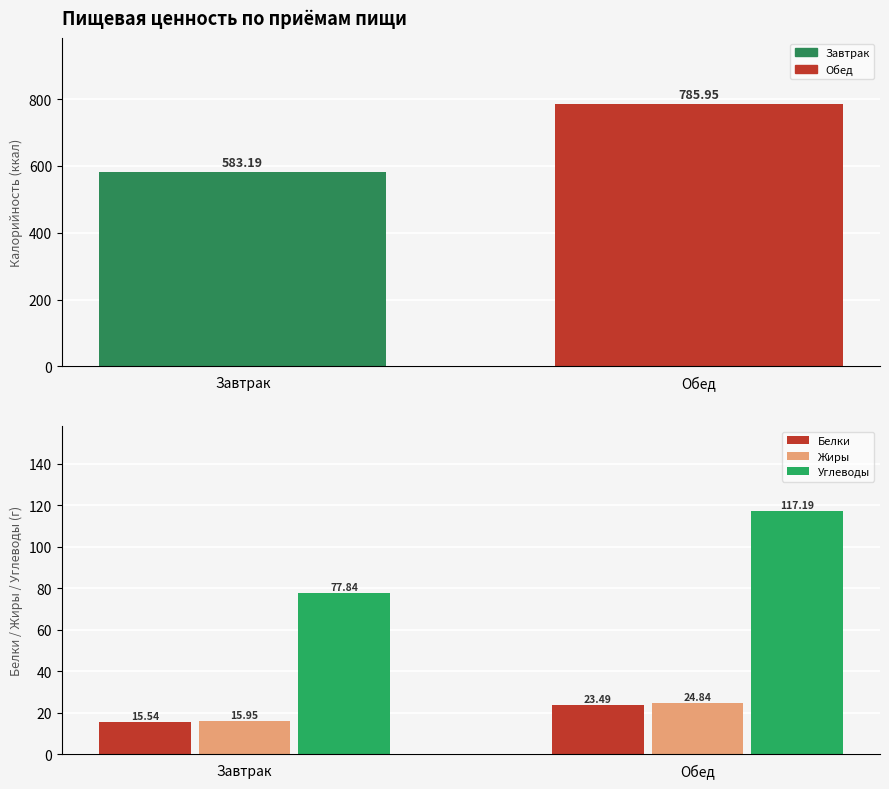

What position from the left is Обед?

2